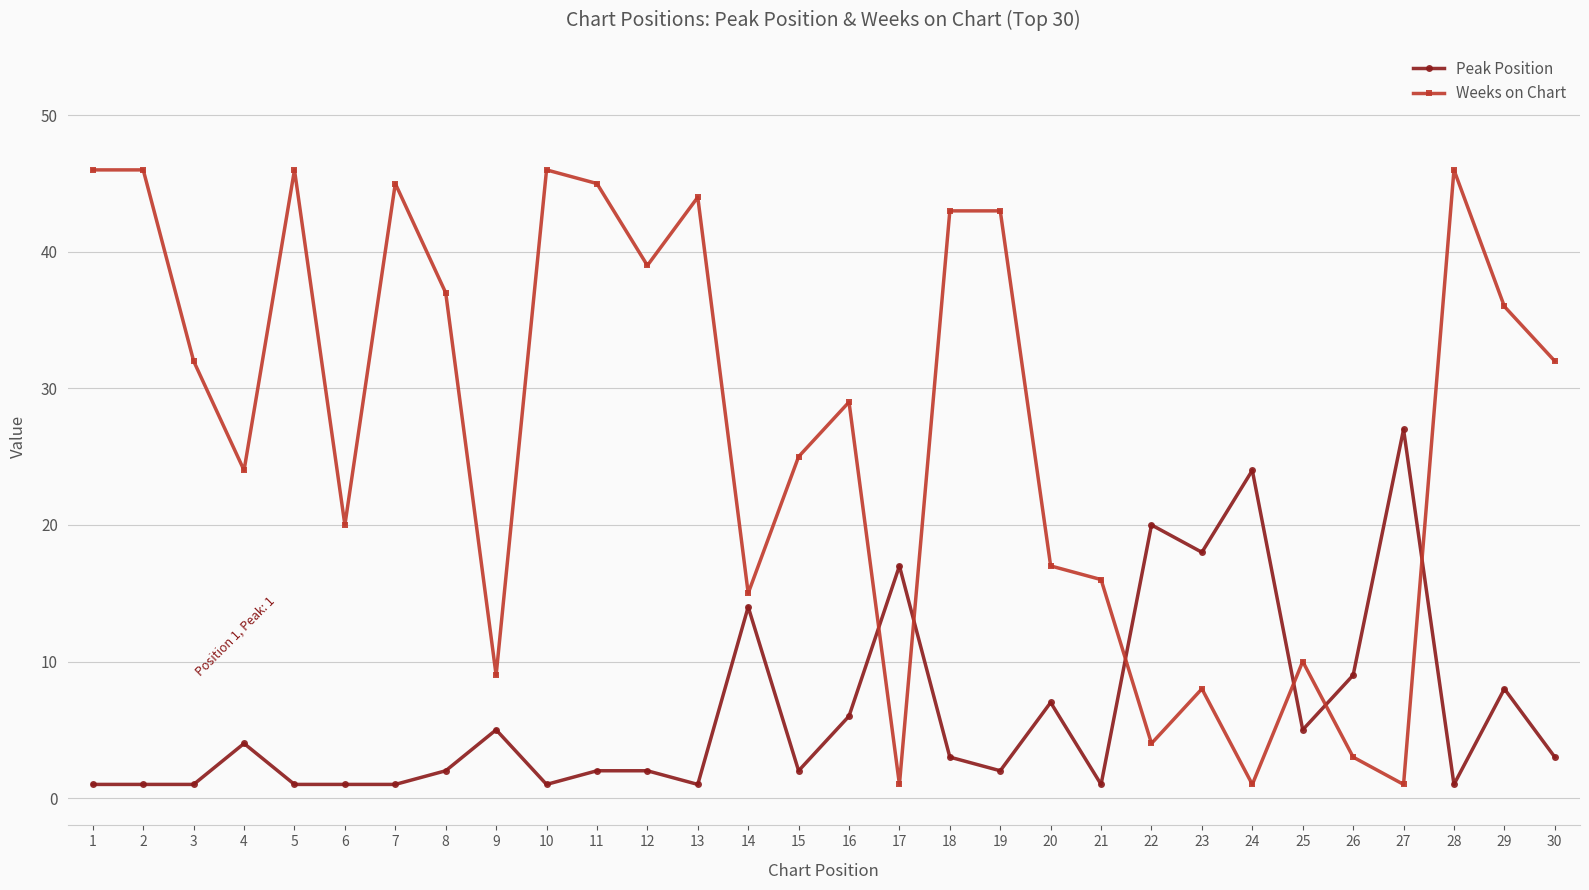

Where do Weeks on Chart and Peak Position first cross each other?

16 and 17